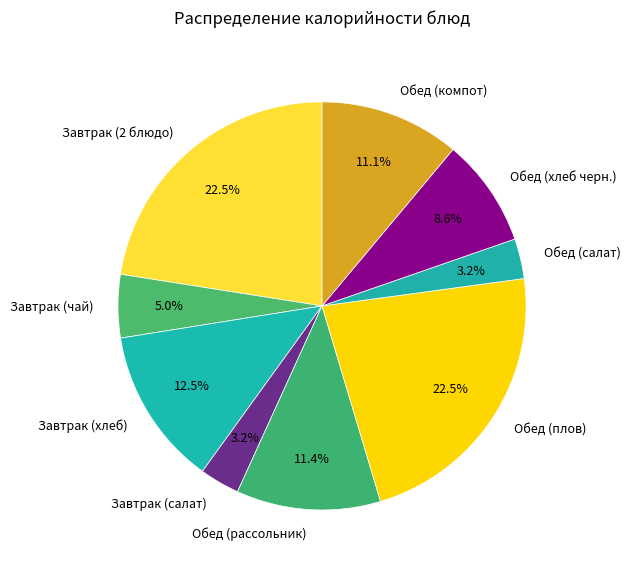

Is there a majority slice in this chart?

No